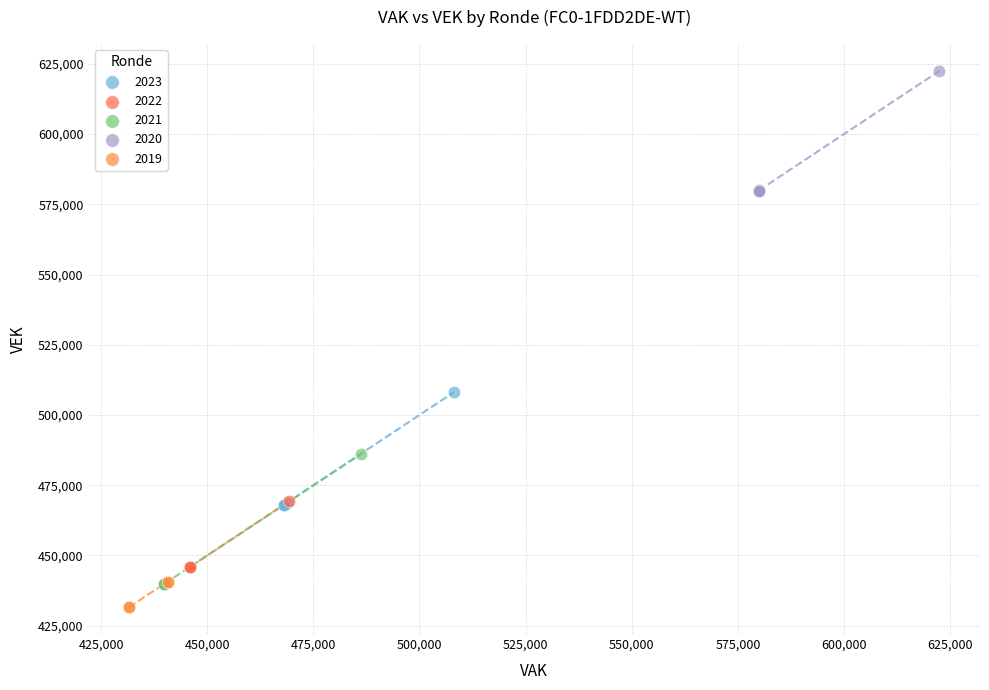

Which series has the widest spread of Y values?

2021